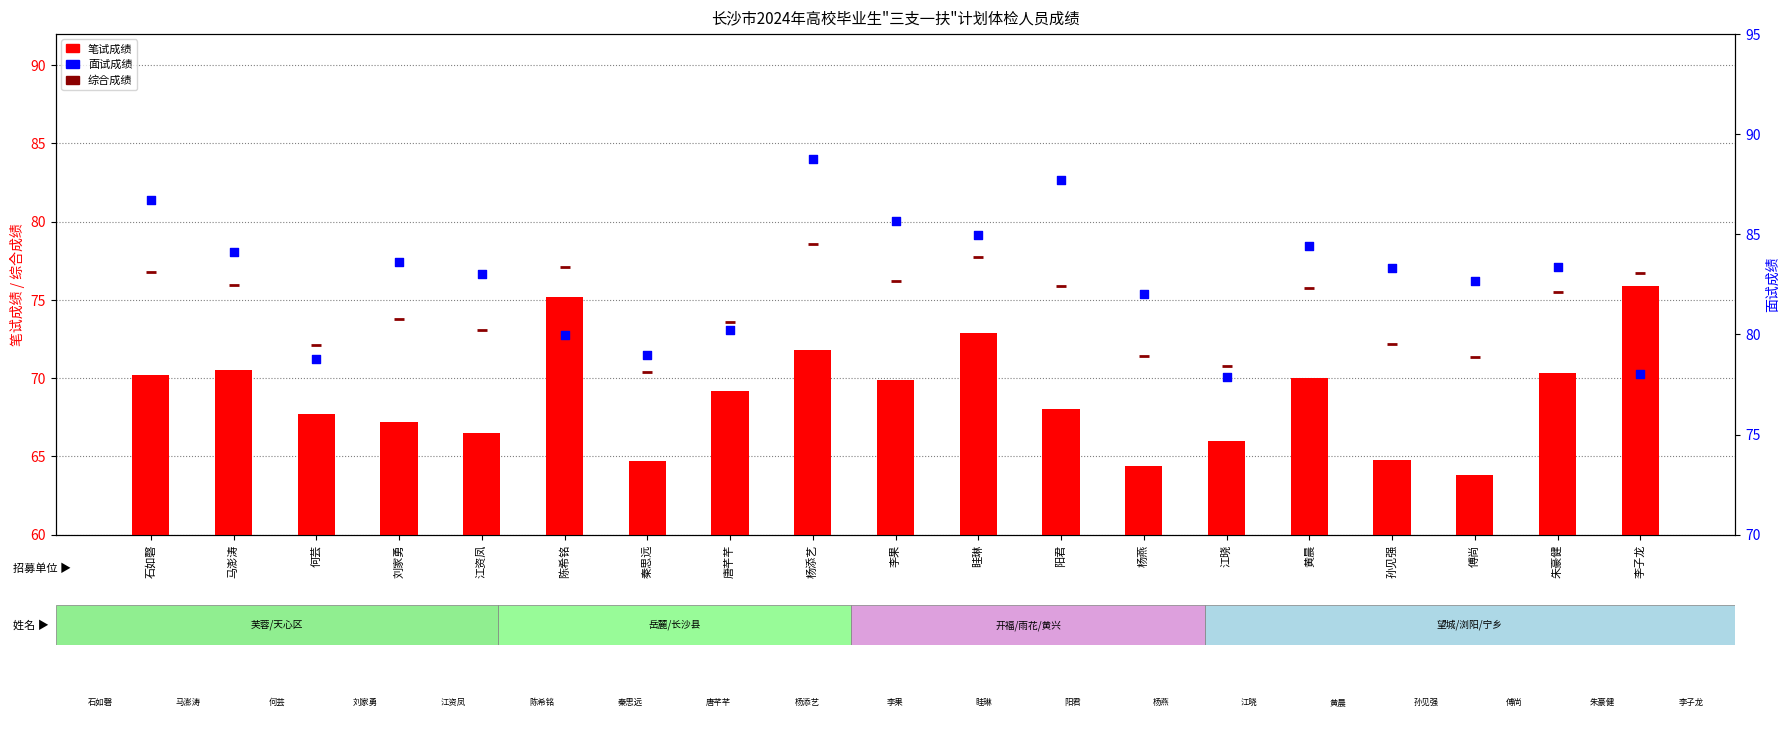

Which series reaches the maximum Y coordinate?

面试成绩